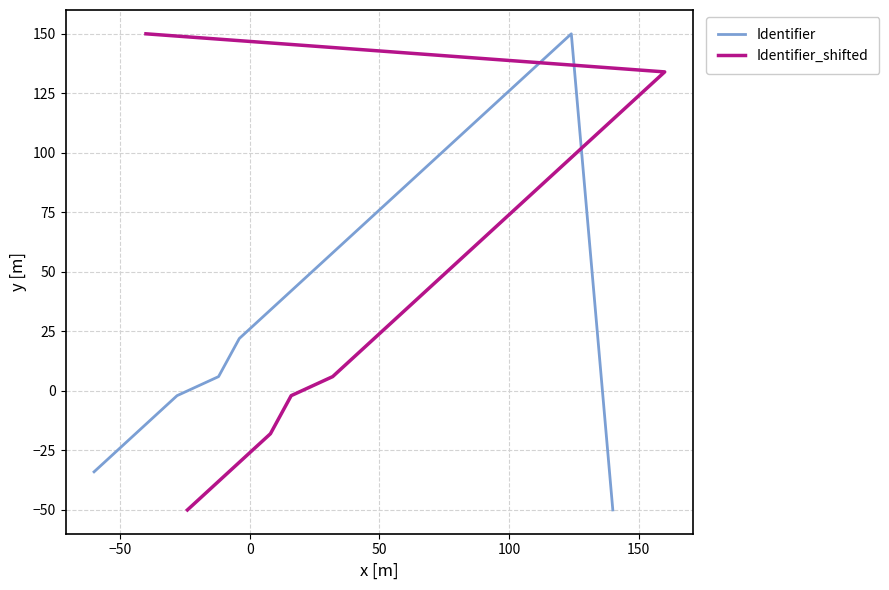

What is the smallest value displayed?

-50